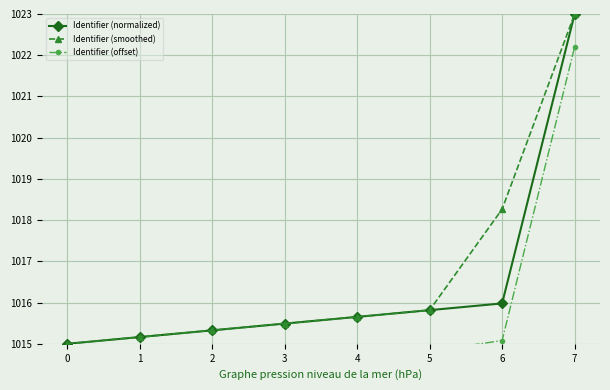

List the series in order of their overall mean, lowest first.

Identifier (offset), Identifier (normalized), Identifier (smoothed)